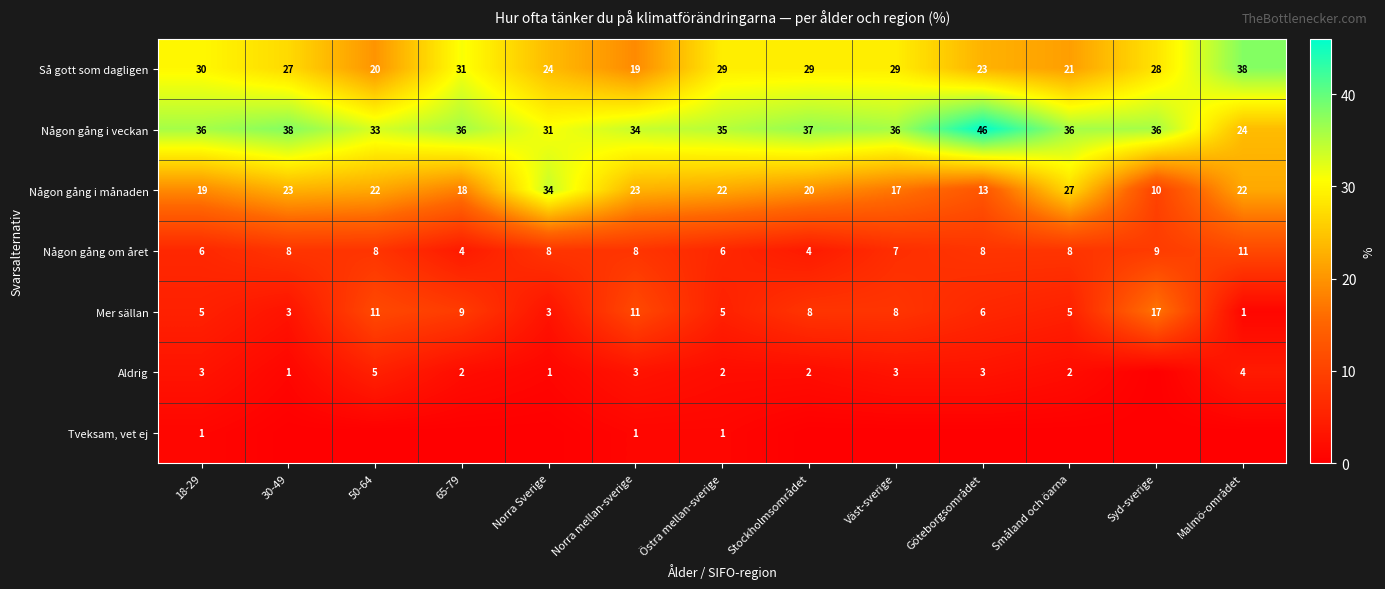

What is the spread (max minus min) of values at 50-64?

33